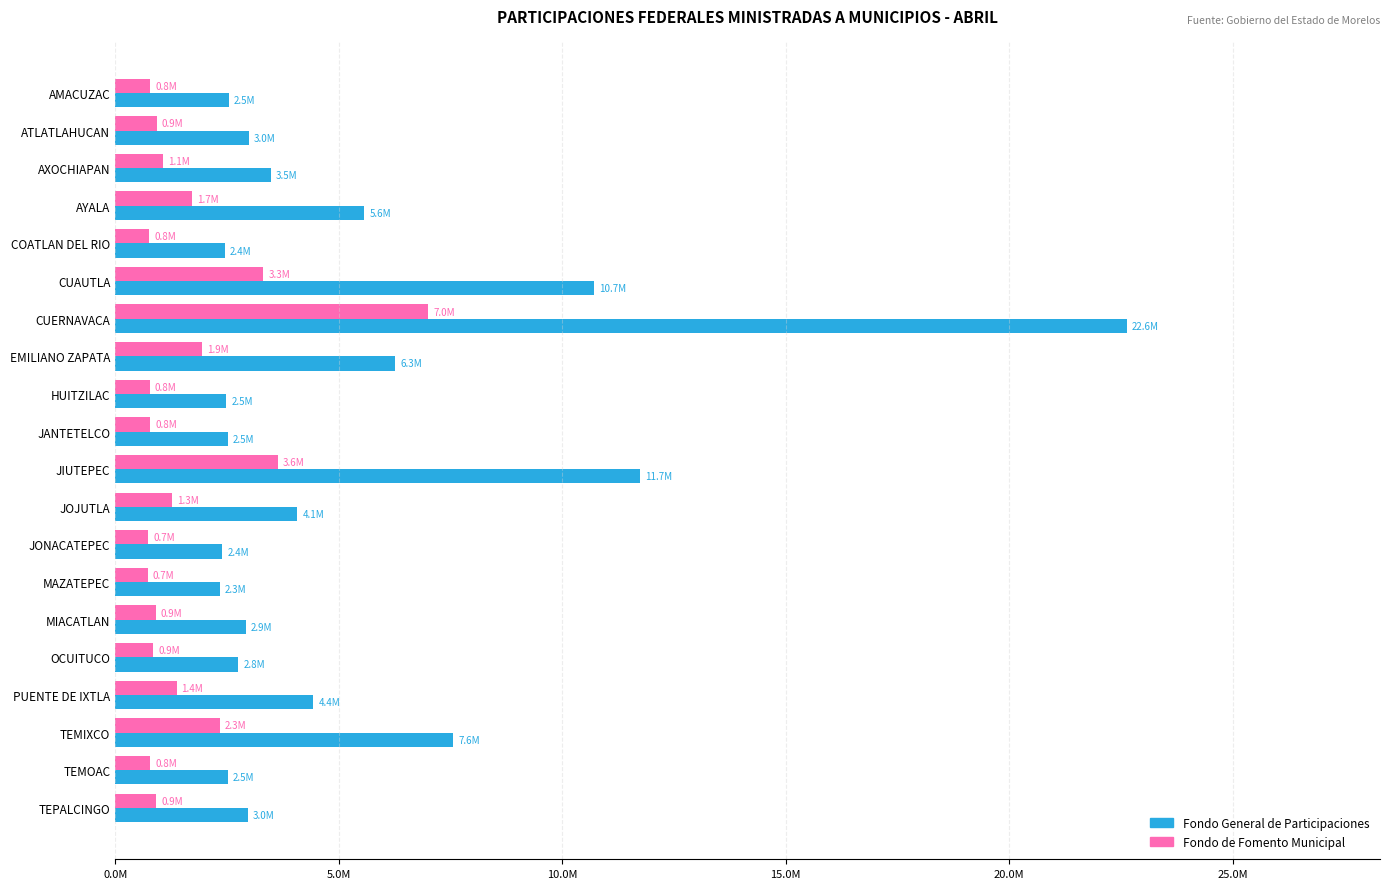

At which label is Fondo de Fomento Municipal closest to 3866451?

JIUTEPEC